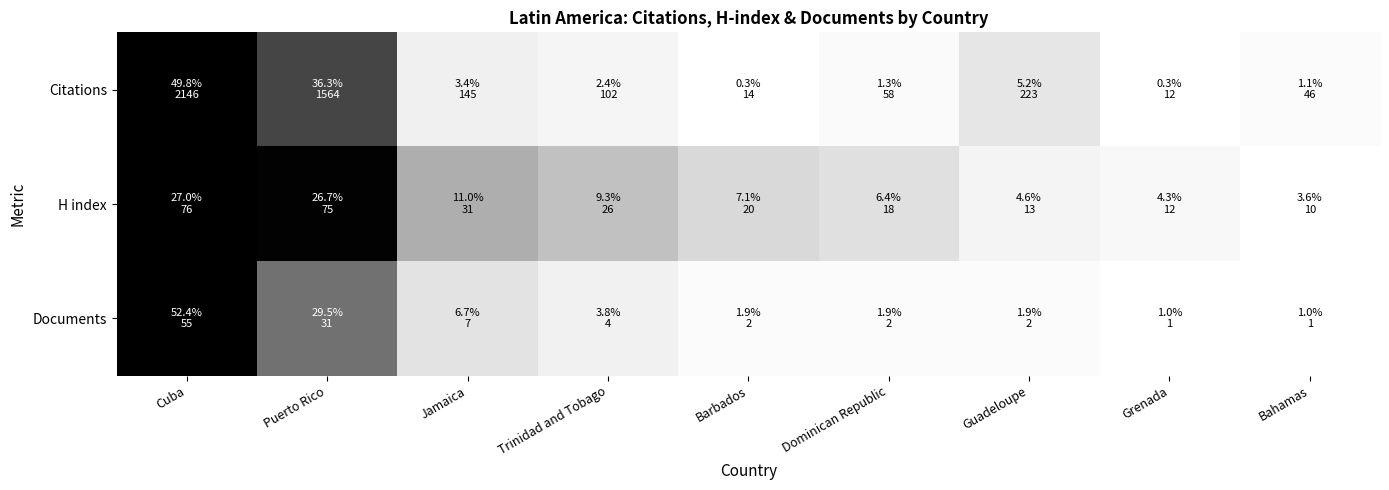

At which category is the sum across all series the highest?

Cuba